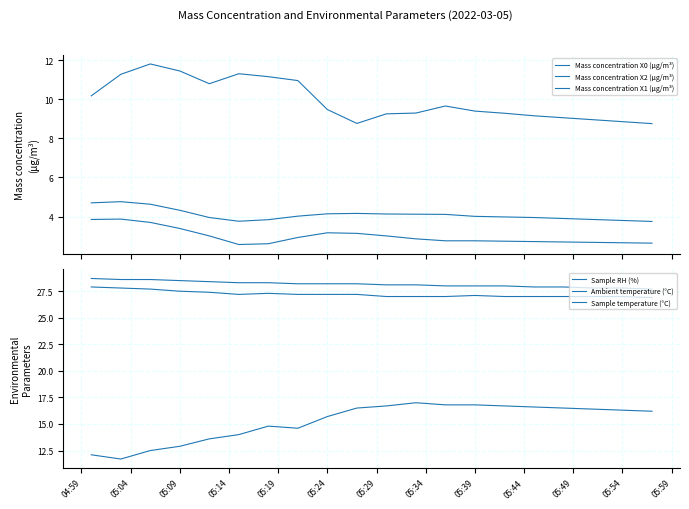

How many lines are shown in the chart?

6